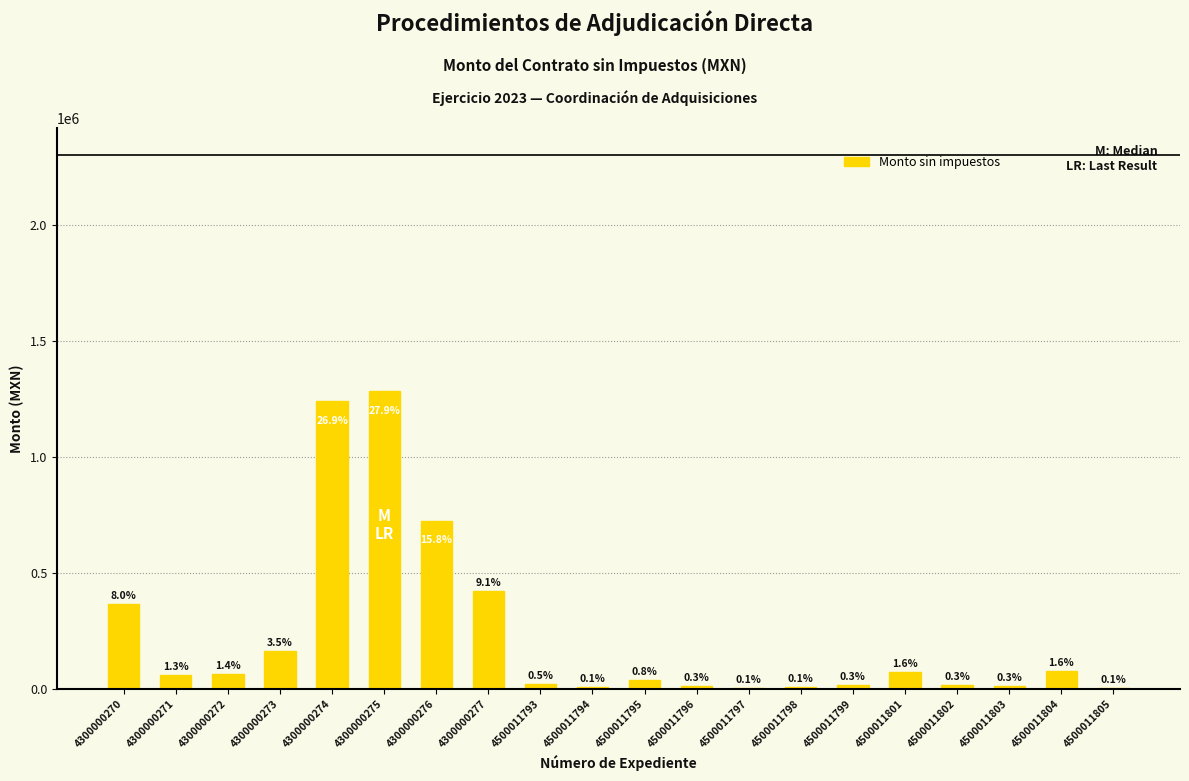

Reading left to right, list all the values displayed in this chart.

4300000270=366500	4300000271=59770	4300000272=62280	4300000273=161400	4300000274=1240000	4300000275=1283895	4300000276=725586	4300000277=420840	4500011793=22380	4500011794=5900	4500011795=38167	4500011796=12420	4500011797=4600	4500011798=6450	4500011799=15022	4500011801=72423	4500011802=16100	4500011803=11600	4500011804=75120	4500011805=5180